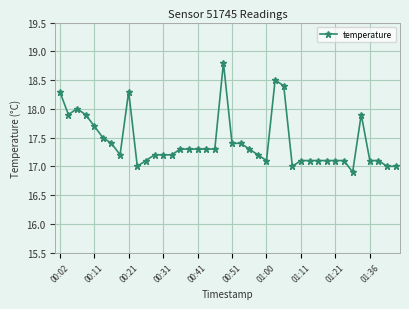

True or false: the data has more than 2 interior local peaks.

True